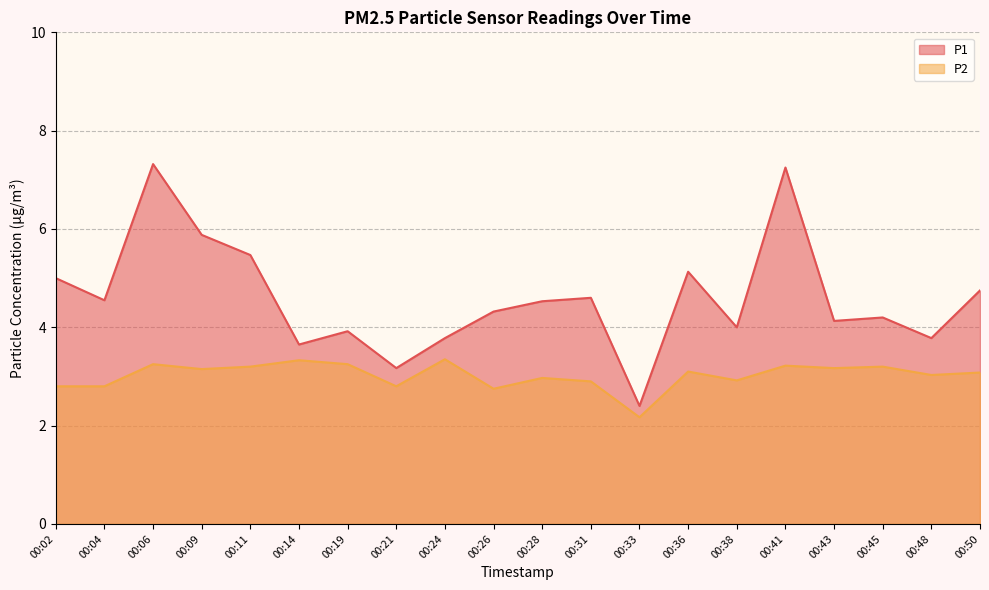

How many lines are shown in the chart?

2